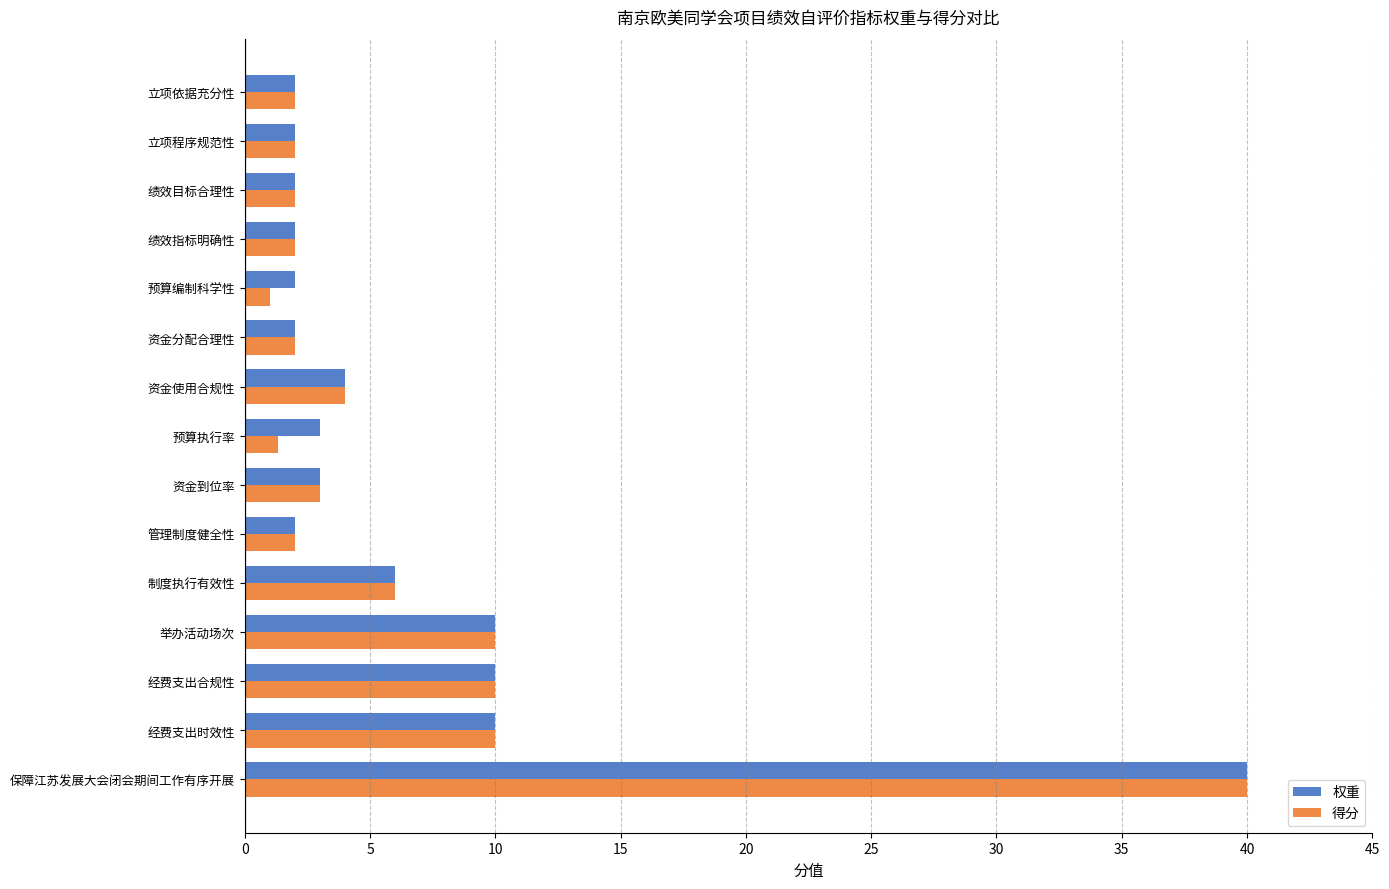

At how many categories does at least one series exceed 8?

4